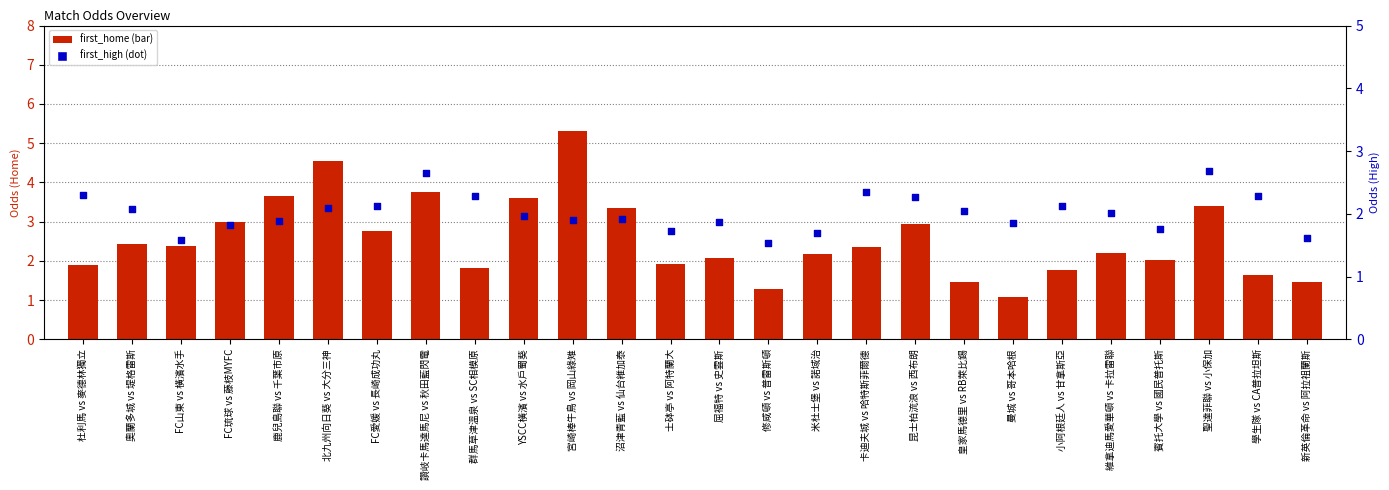

At which category is the sum across all series the highest?

宮崎棒牛鳥 vs 岡山綠雉